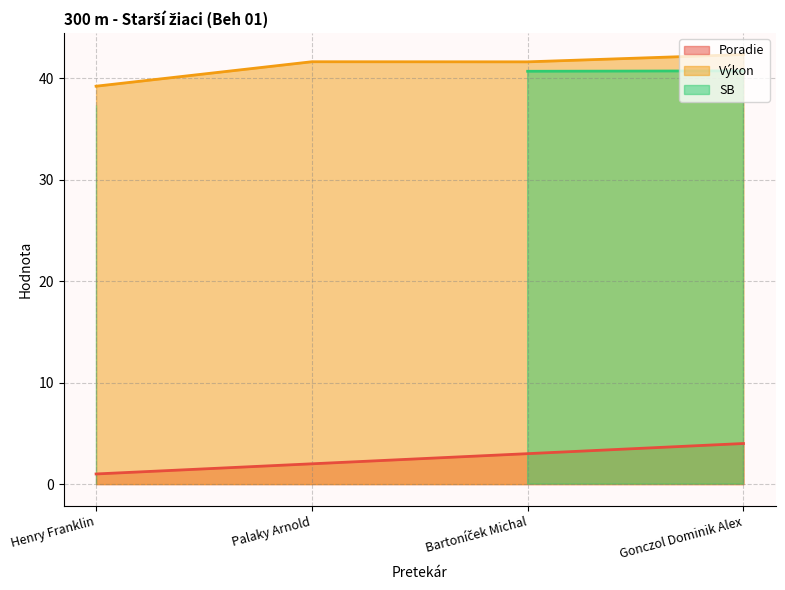

How many values in the Poradie series are below 3?

2